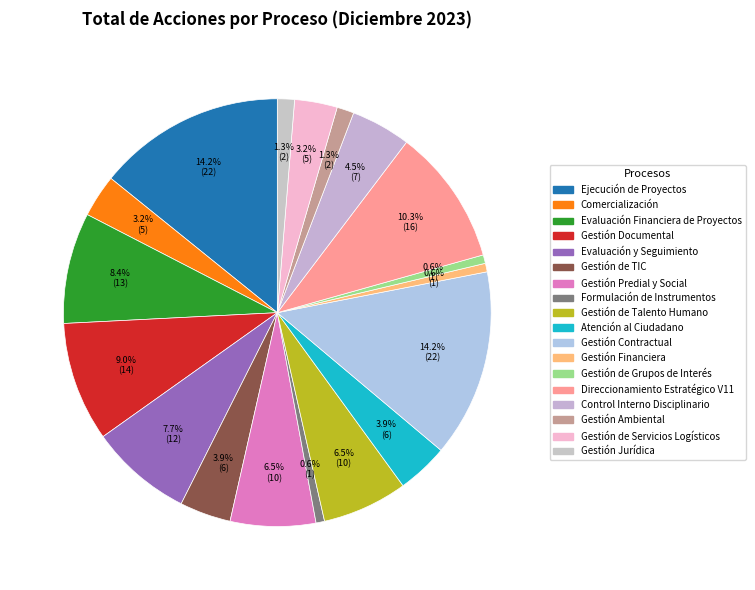

To the nearest percent, what portion does Control Interno Disciplinario represent?

5%